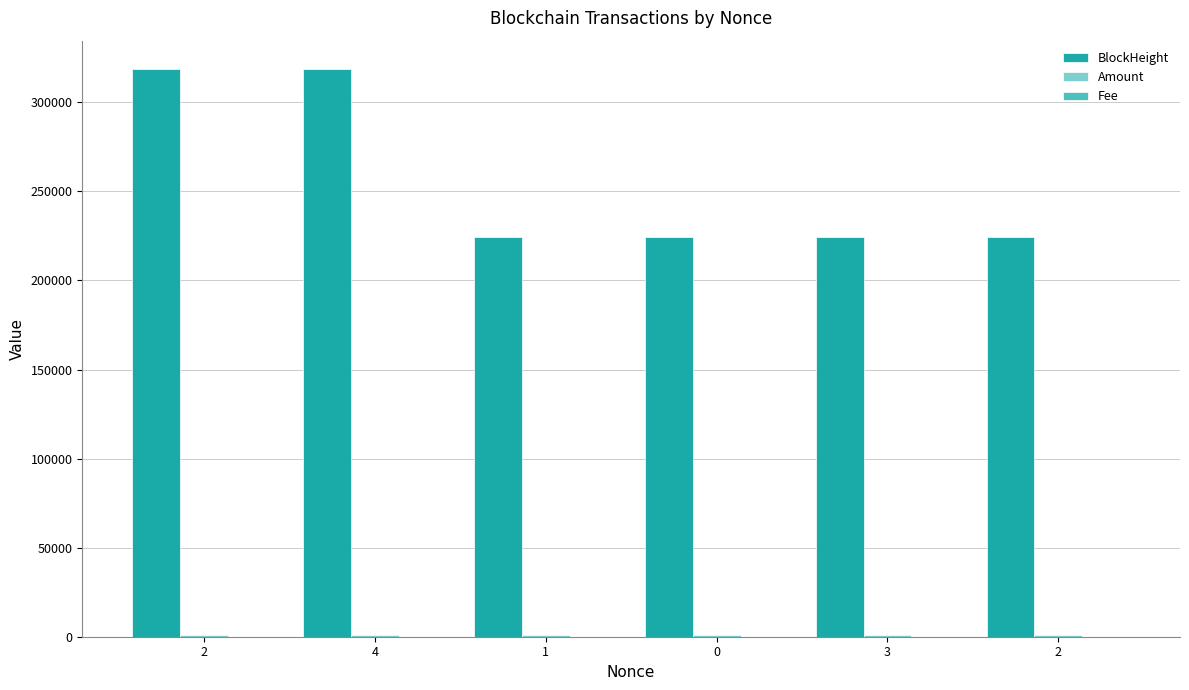

At 3, list the series in order from largest to smallest.

BlockHeight, Amount, Fee